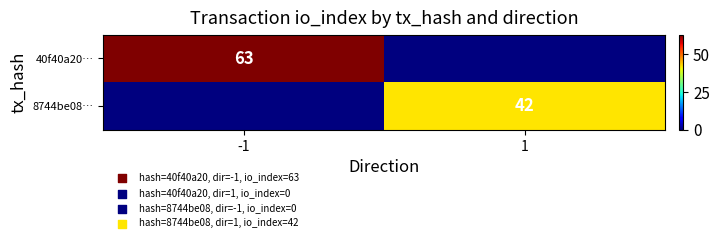

True or false: 8744be08… has a value of 42 at 1.

True